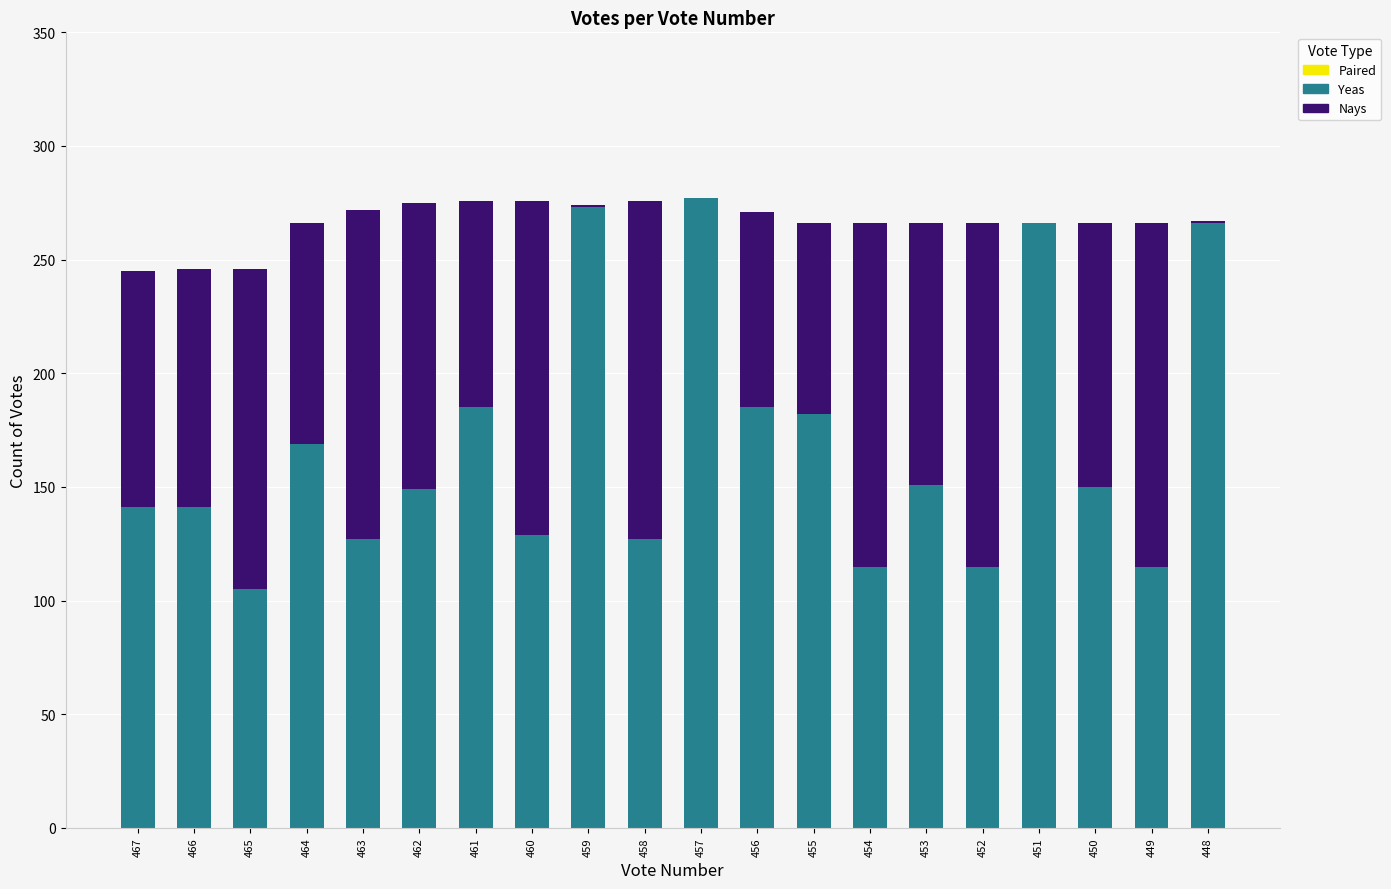

What is the maximum value for Yeas?

277